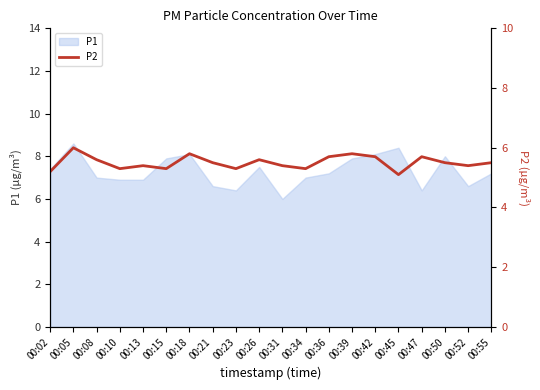

At which category does the chart reach its peak across all series?

00:05